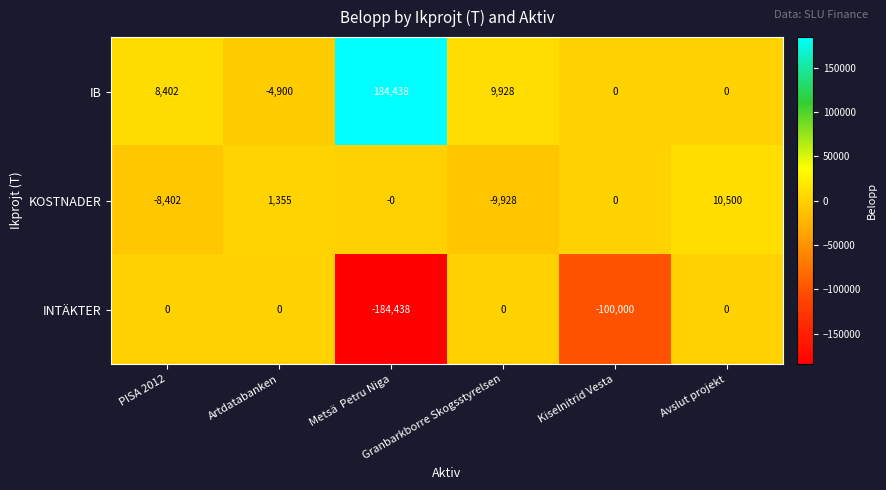

What is the sum of all IB values?

197868